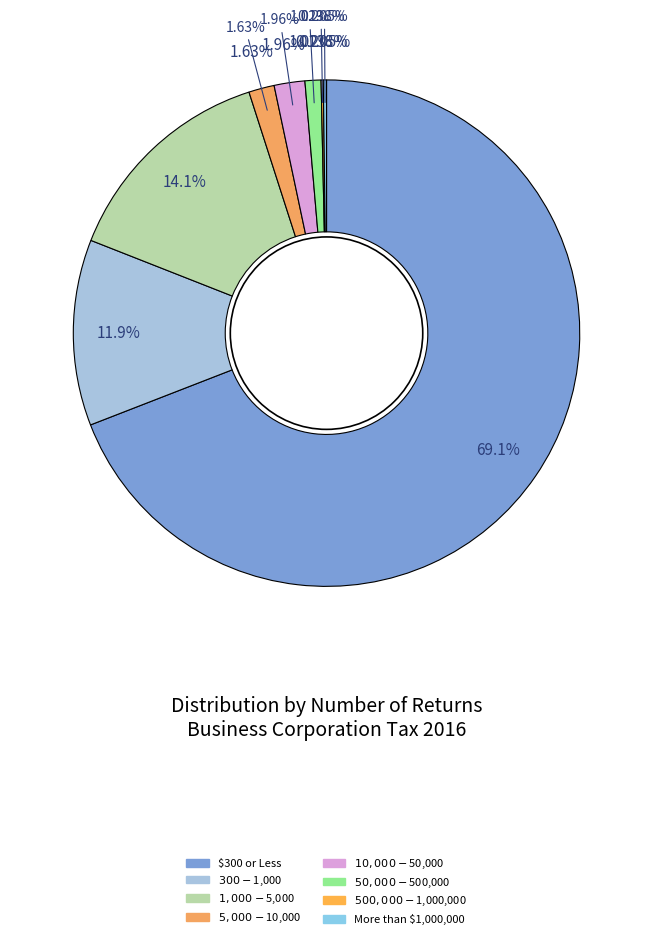

The $300 or Less slice represents 83% of the pie. True or false?

False